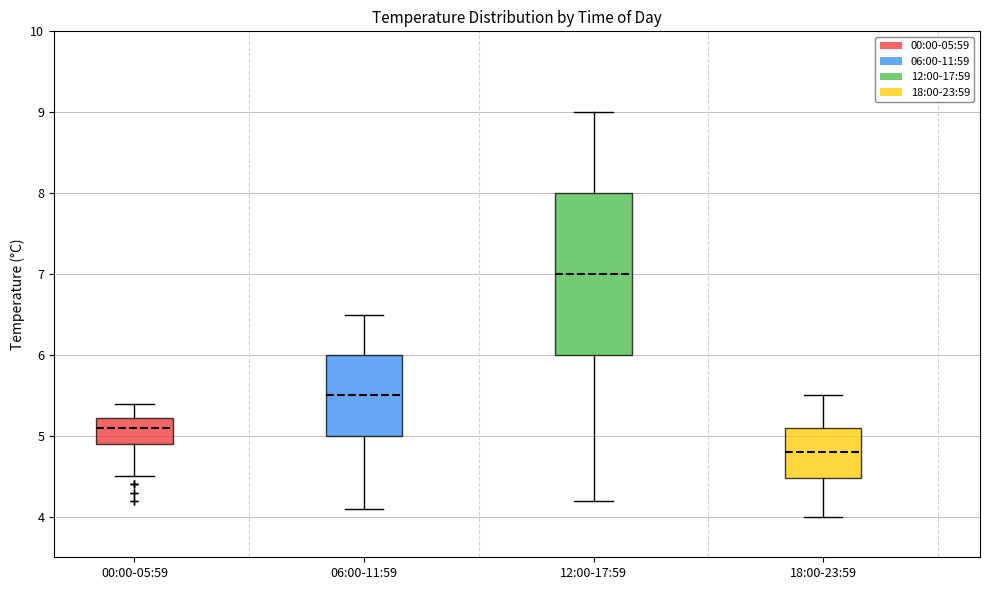

Which box is the tallest, from its lower edge to its upper edge?

12:00-17:59